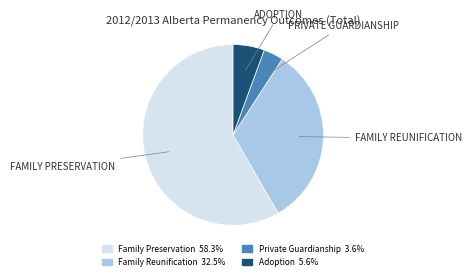

Rank the categories by value from lowest to highest.

Private Guardianship, Adoption, Family Reunification, Family Preservation